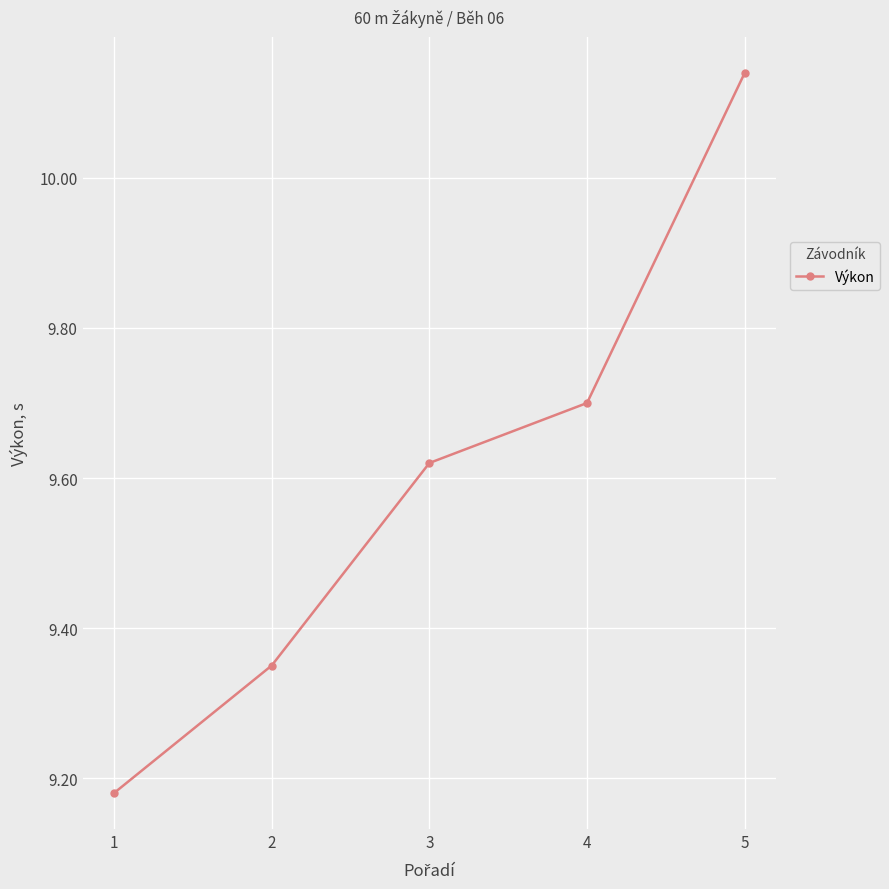

At which category does the chart reach its peak across all series?

5